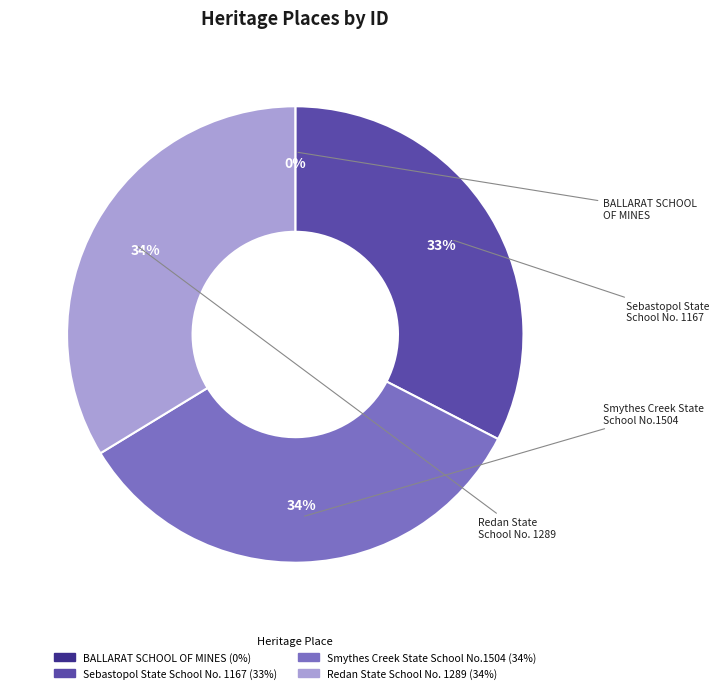

To the nearest percent, what is the average slice percentage?

25%